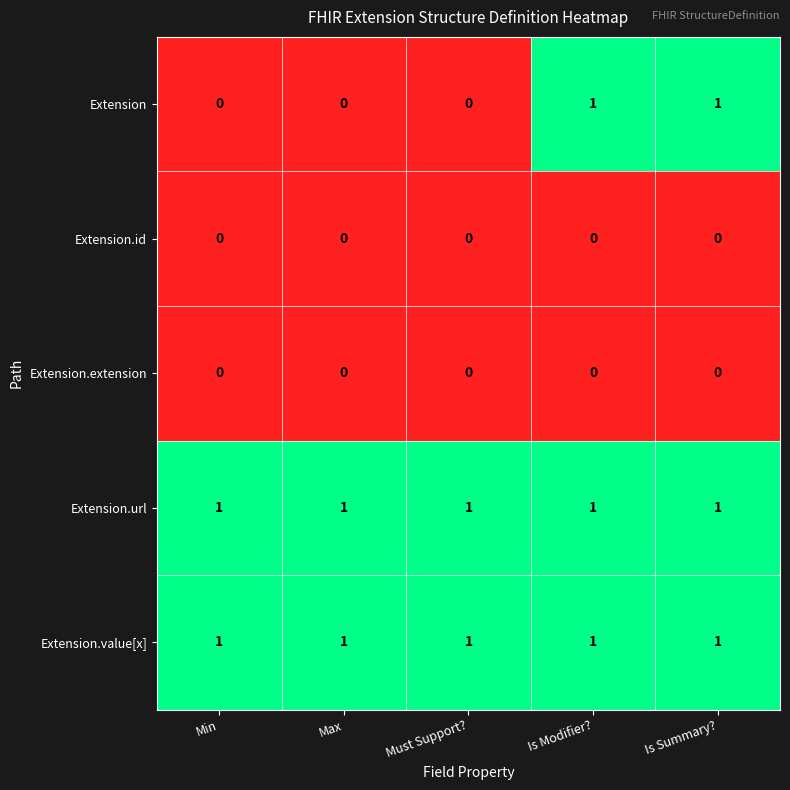

Reading left to right, what are all the values shown in this chart?

Extension: 0	0	0	1	1
Extension.id: 0	0	0	0	0
Extension.extension: 0	0	0	0	0
Extension.url: 1	1	1	1	1
Extension.value[x]: 1	1	1	1	1